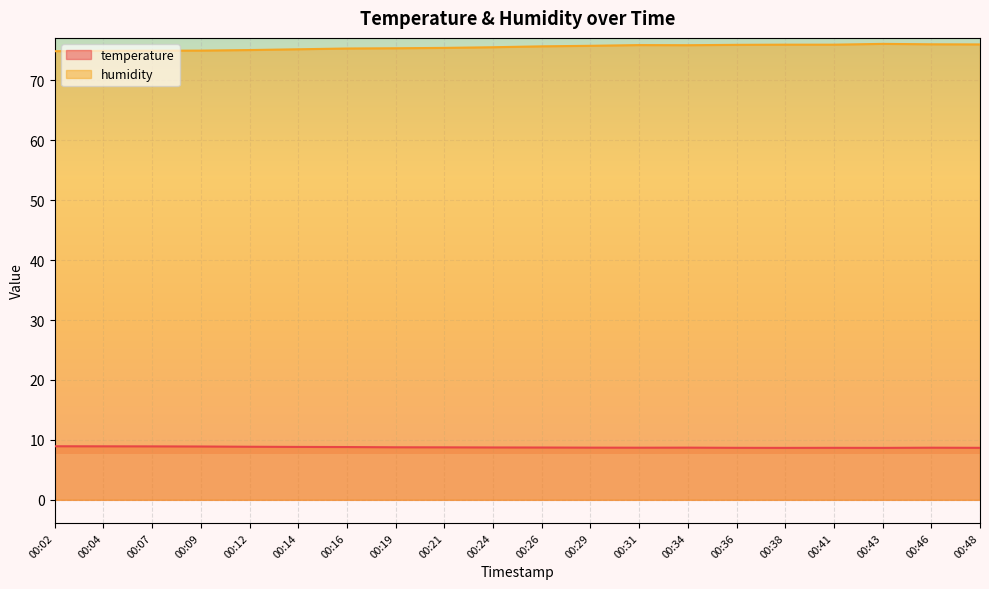

Where is the first local maximum for humidity?

00:31